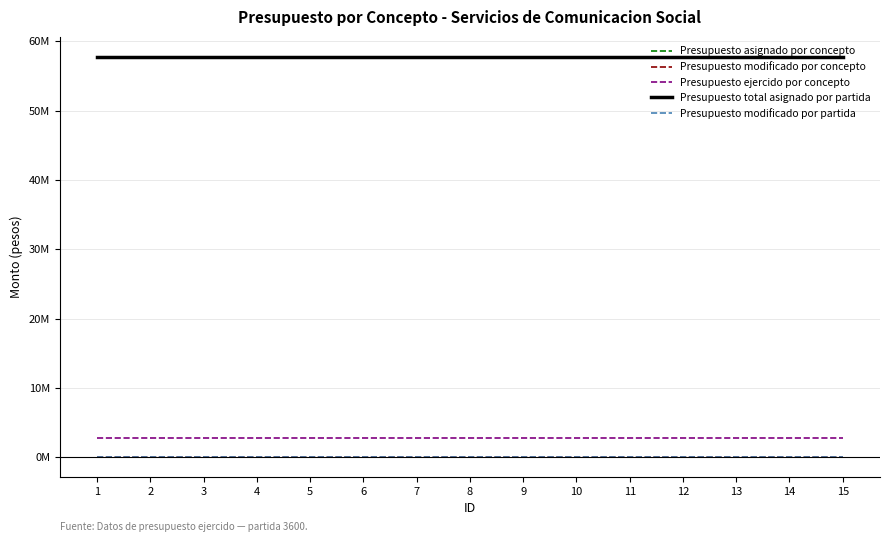

Does the chart display data point markers on the line(s)?

No